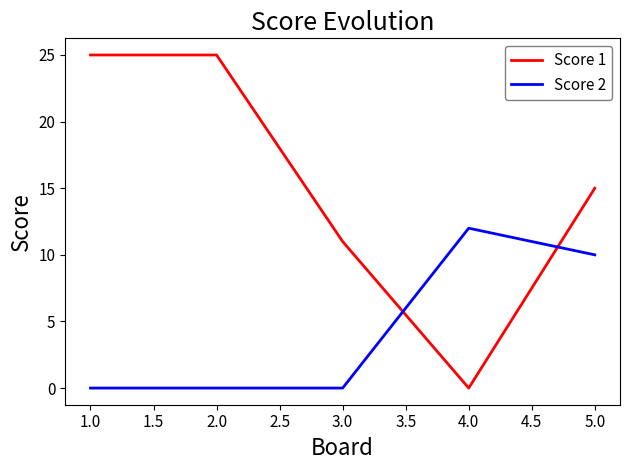

What is the spread (max minus min) of values at 4.0?

12